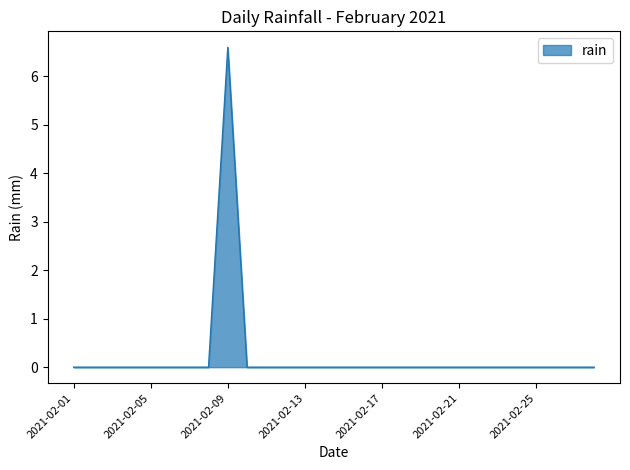

How many values are between 0 and 1?

27